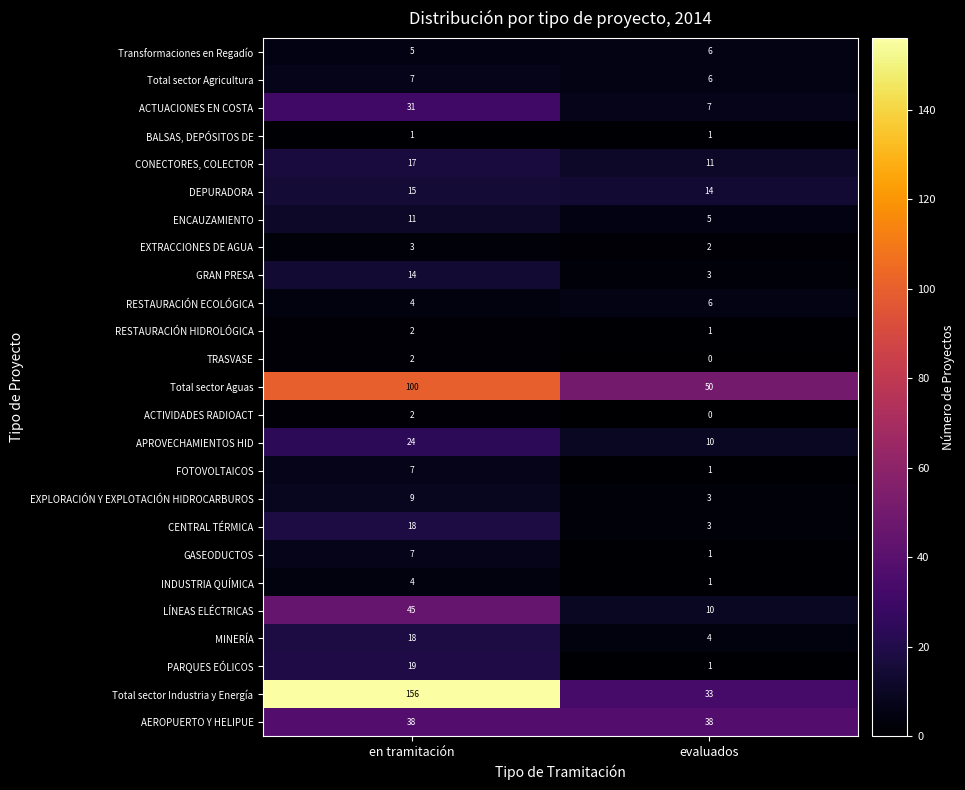

True or false: RESTAURACIÓN HIDROLÓGICA has a value of 1 at en tramitación.

False